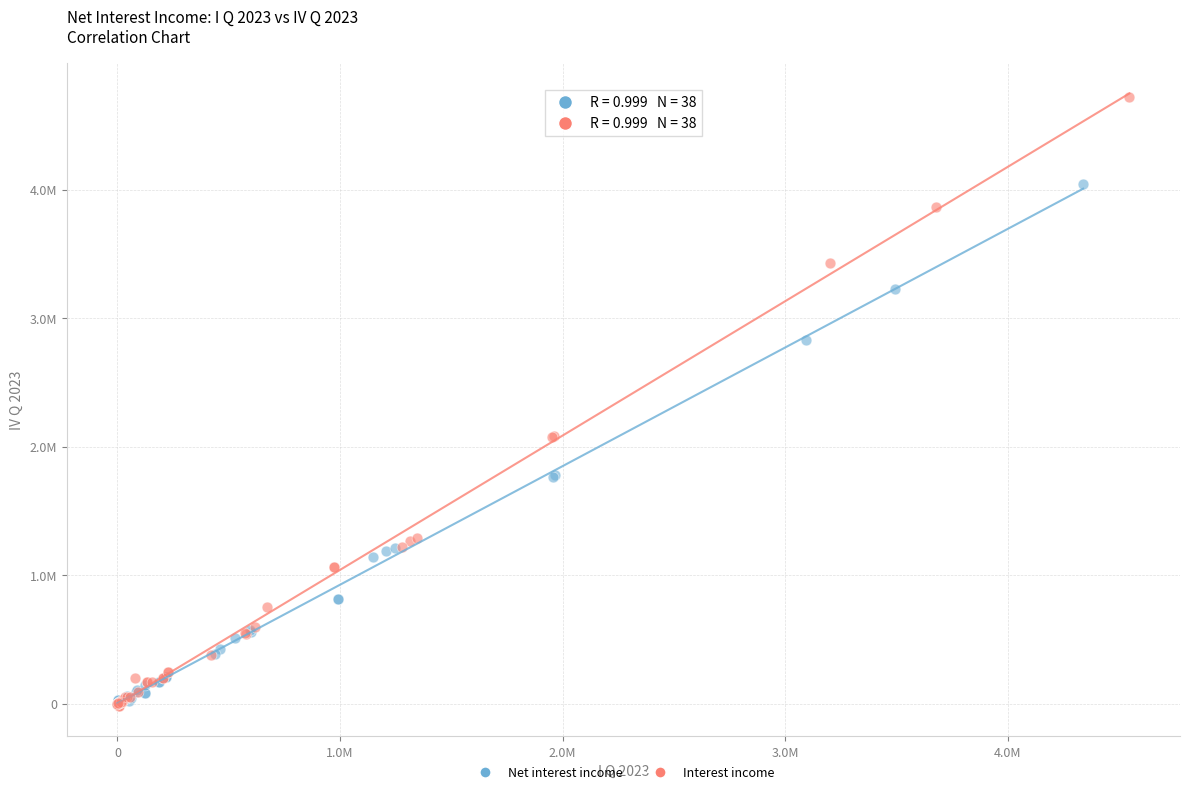

Which series has the widest spread of Y values?

Interest income